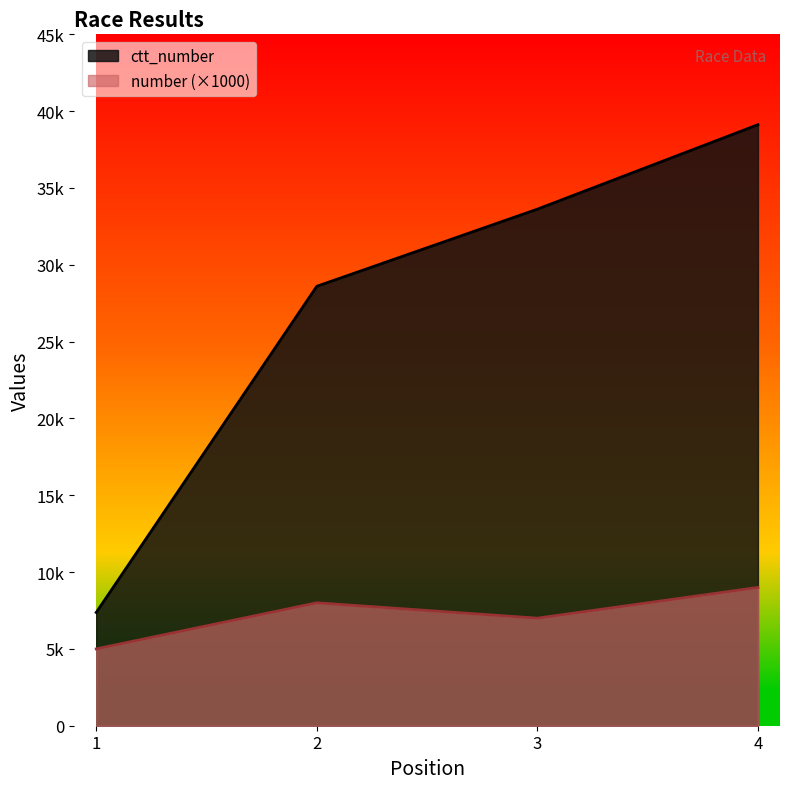

What is the difference between the maximum and minimum values in the ctt_number series?

31748